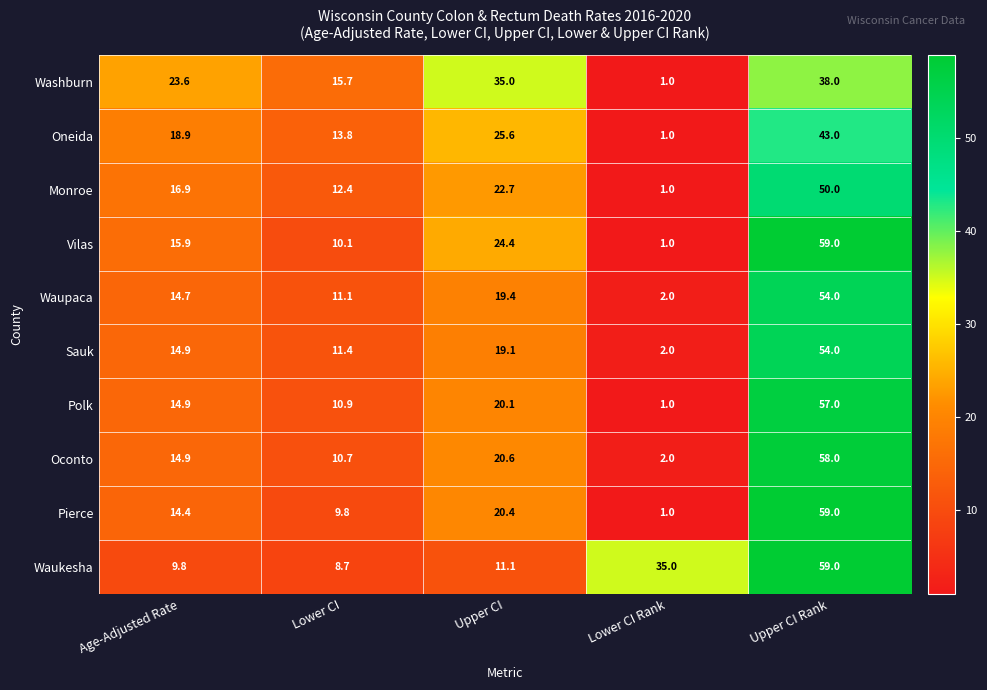

What is the total value across all series at Upper CI?

218.4